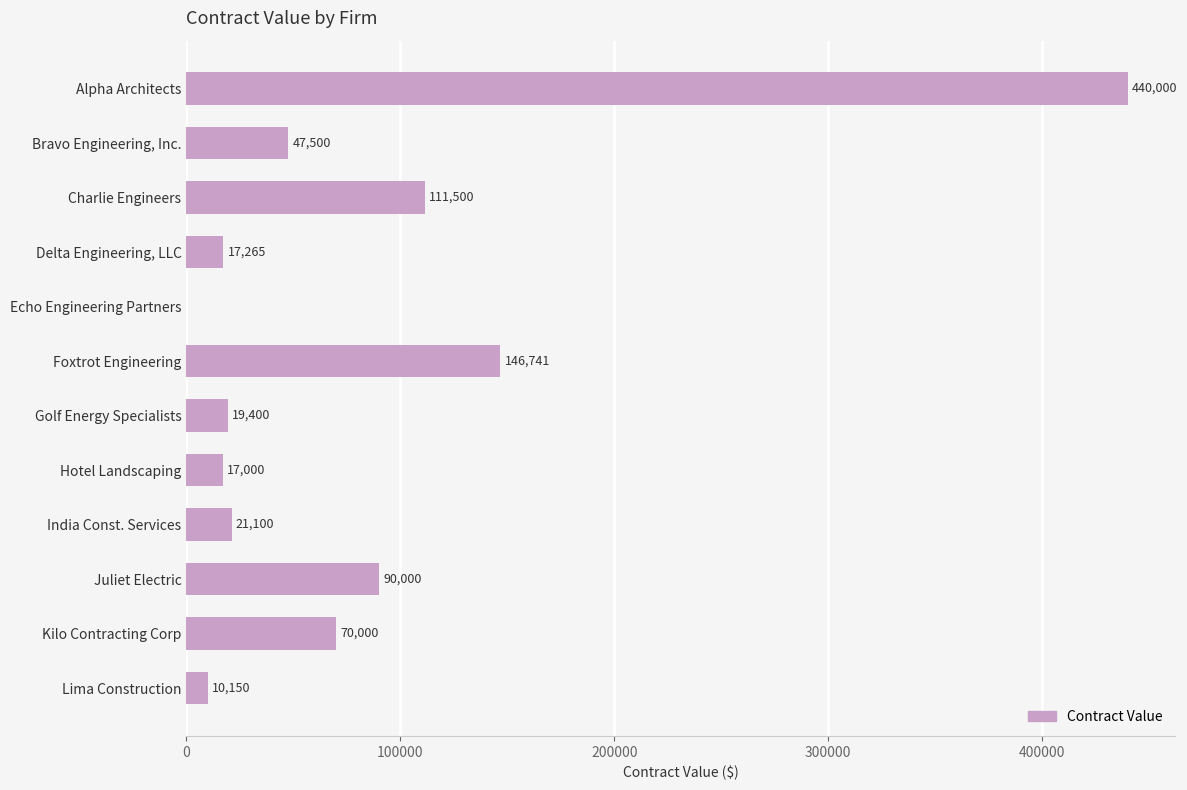

What is the sum of all values?

990656